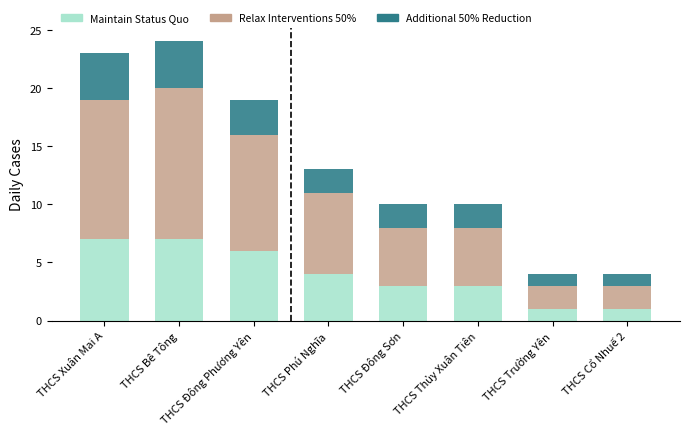

What is the total value across all series at THCS Thủy Xuân Tiên?

10